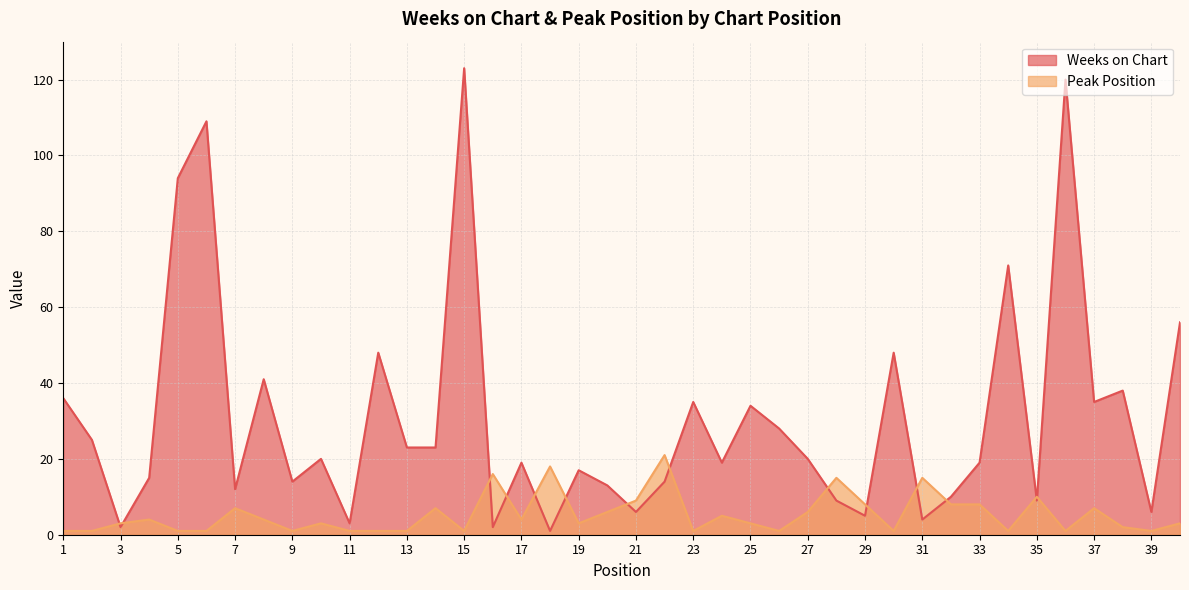

How many interior local peaks does the Peak Position series have?

12